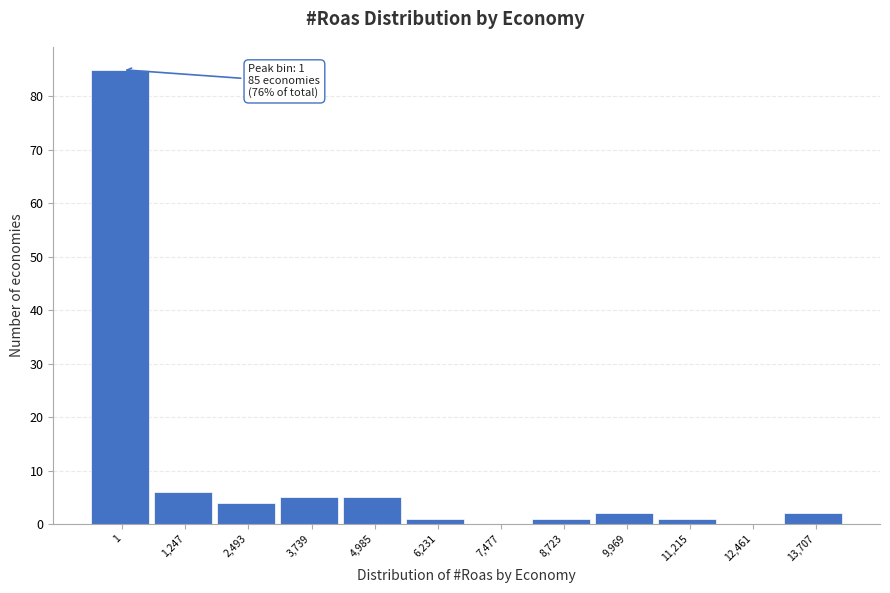

Reading left to right, transcribe all the data shown in this chart.

1=85	1,247=6	2,493=4	3,739=5	4,985=5	6,231=1	7,477=0	8,723=1	9,969=2	11,215=1	12,461=0	13,707=2